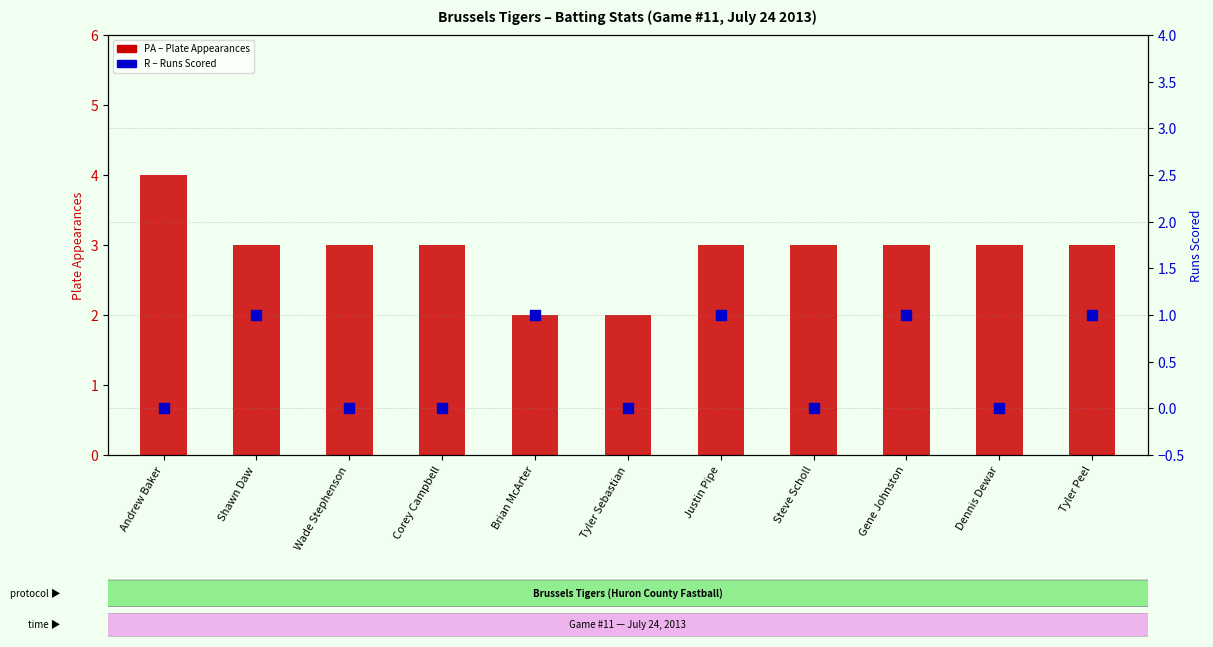

What are all the series names shown in the legend?

PA (Plate Appearances), R (Runs Scored)